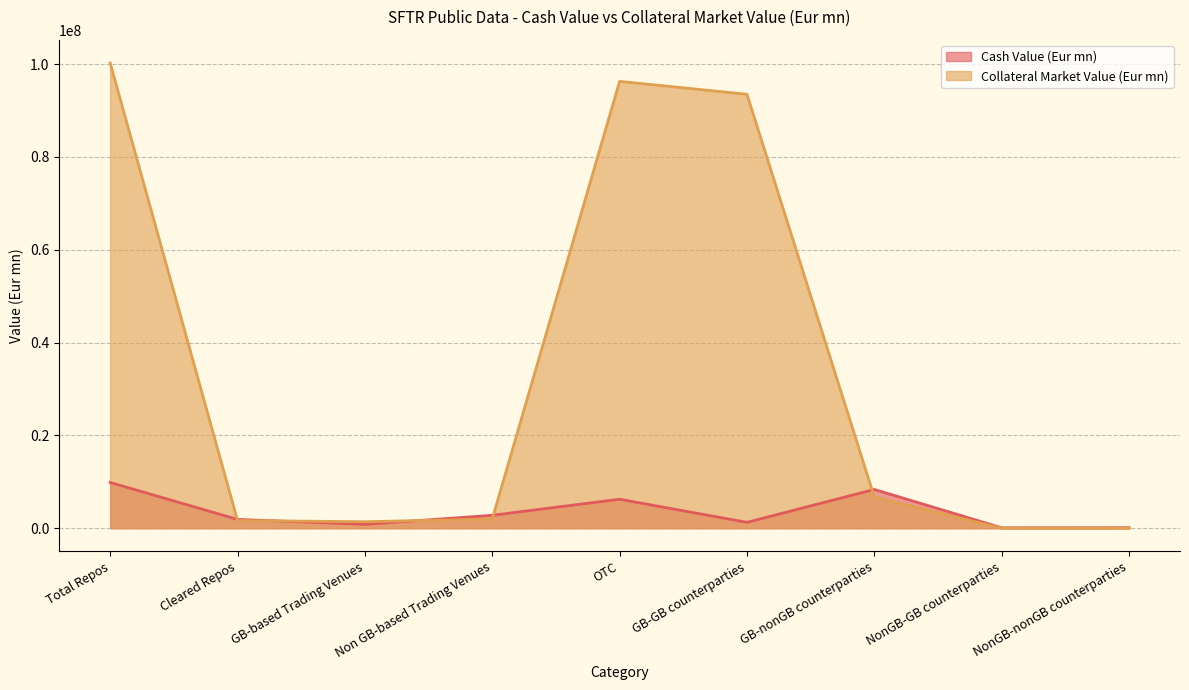

Reading left to right, what are all the values shown in this chart?

Cash Value (Eur mn): 9856313.2	1895964.6	825875.0	2778551.8	6239368.8	1261183.7	8351956.3	88232.4	106590.0
Collateral Market Value (Eur mn): 100236369.2	1652099.6	1396470.9	1978561.2	96267727.1	93480132.2	6674027.5	256.0	769.8